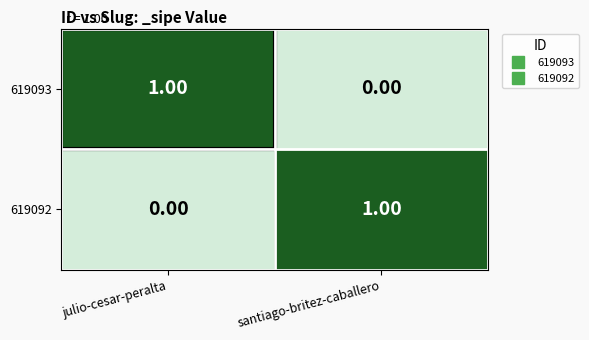

Is the value of 619092 at julio-cesar-peralta greater than the value of 619093 at julio-cesar-peralta?

No